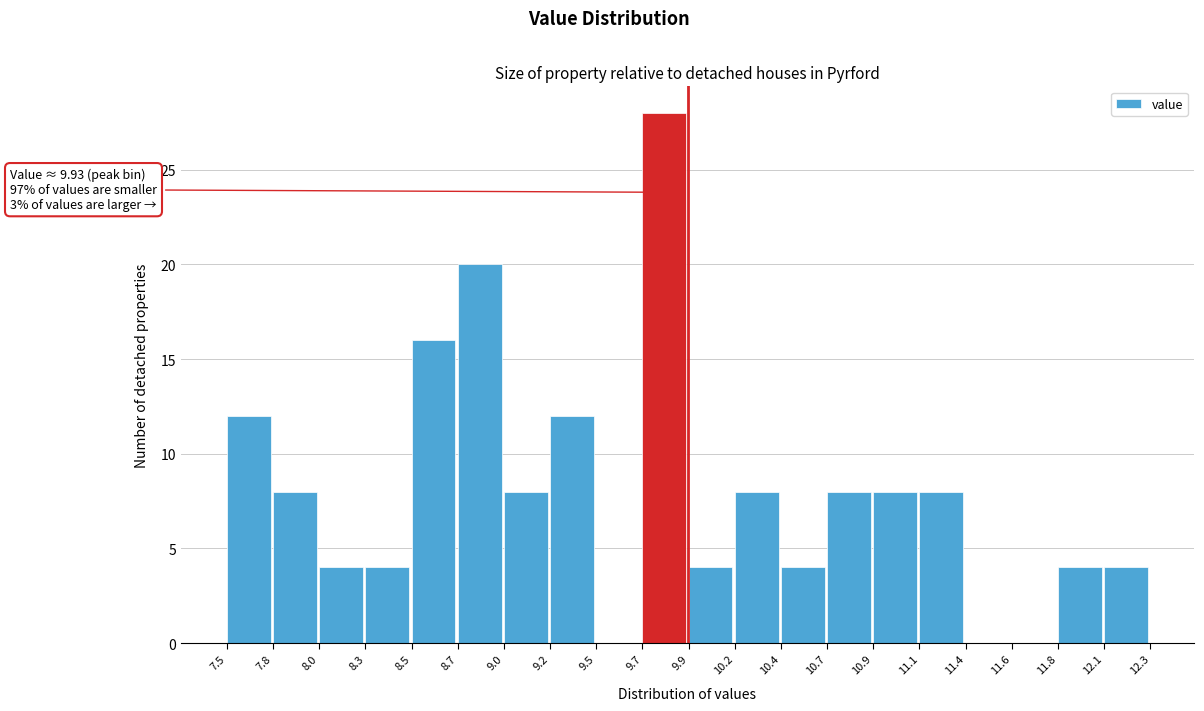

Over which range of the x-axis is the bar tallest?

9.7 to 9.9